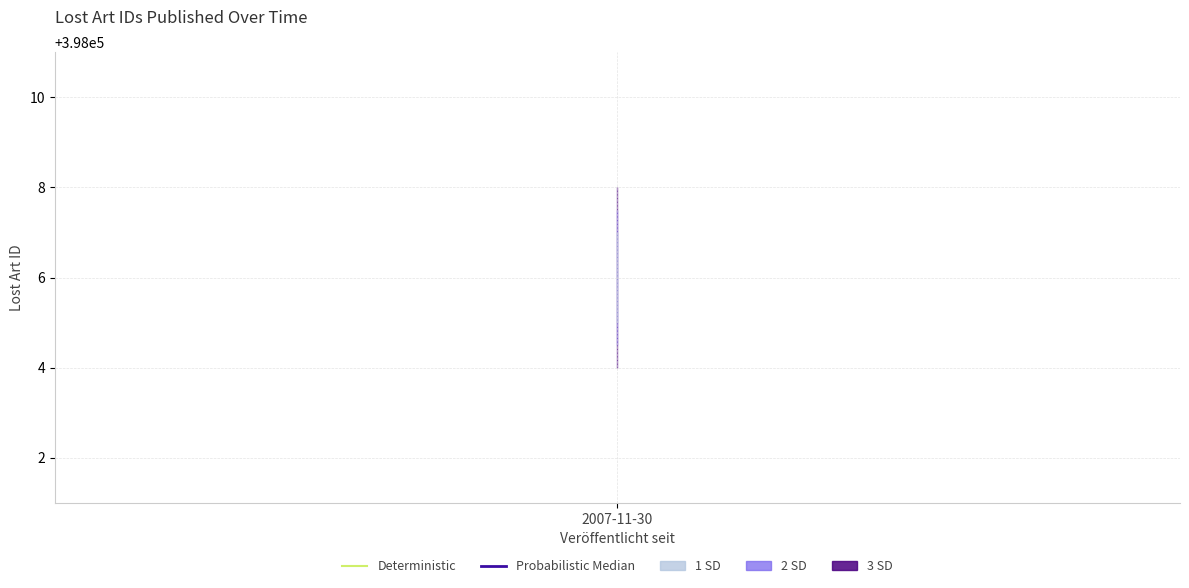

The value at 2007-11-30 is 250010. True or false?

False